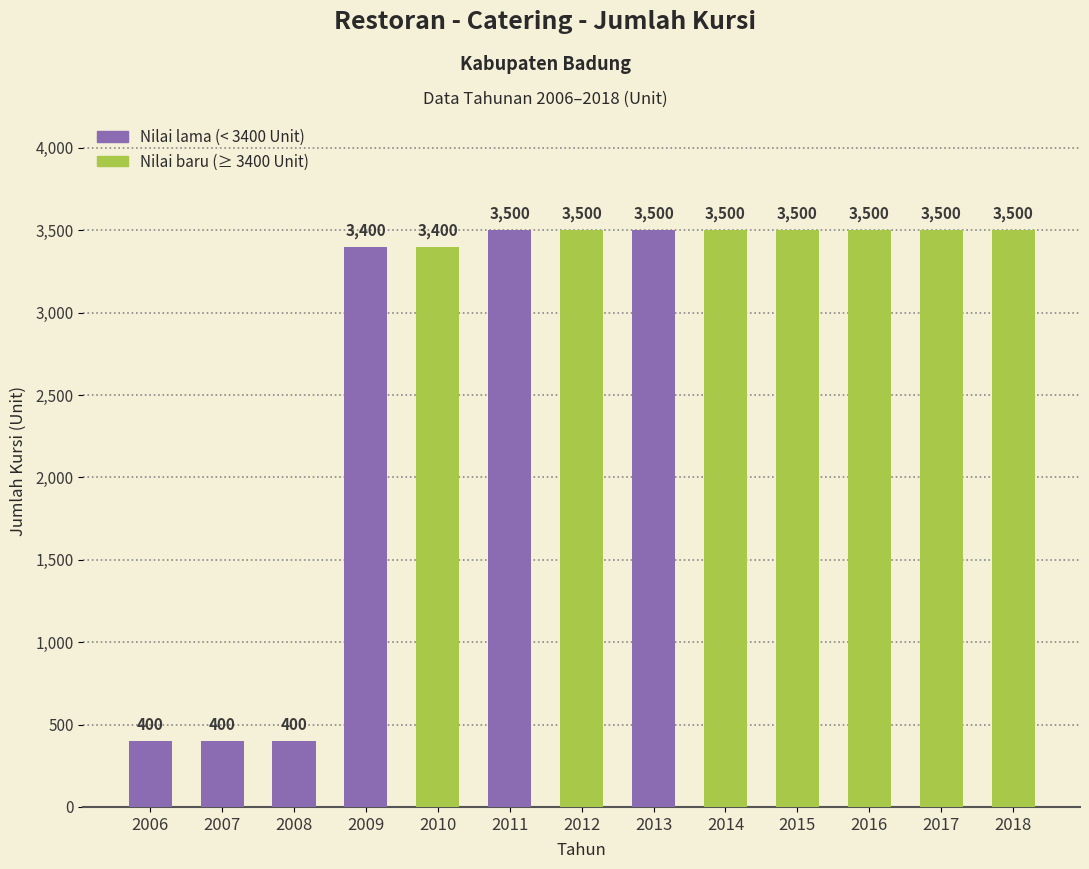

Are the bars horizontal?

No